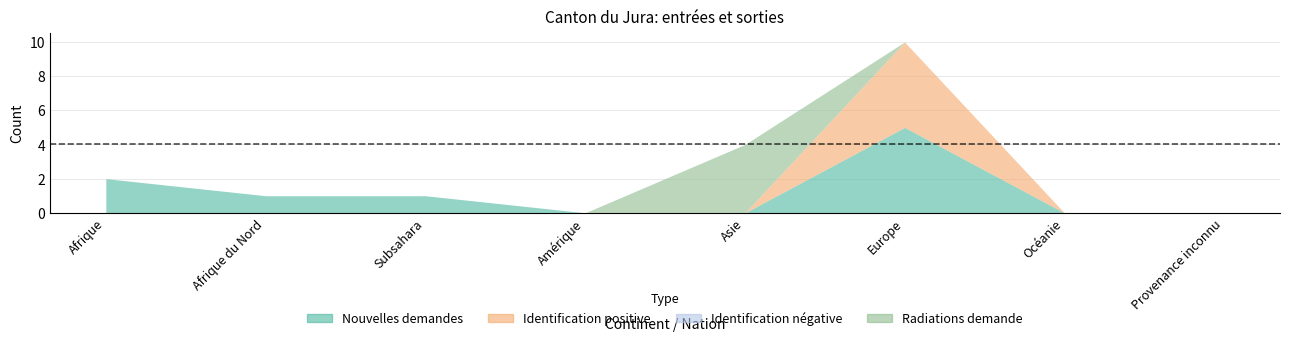

Reading left to right, list all the values displayed in this chart.

Nouvelles demandes: Afrique=2	Afrique du Nord=1	Subsahara=1	Amérique=0	Asie=0	Europe=5	Océanie=0	Provenance inconnu=0
Identification positive: Afrique=0	Afrique du Nord=0	Subsahara=0	Amérique=0	Asie=0	Europe=5	Océanie=0	Provenance inconnu=0
Identification négative: Afrique=0	Afrique du Nord=0	Subsahara=0	Amérique=0	Asie=0	Europe=0	Océanie=0	Provenance inconnu=0
Radiations demande: Afrique=0	Afrique du Nord=0	Subsahara=0	Amérique=0	Asie=4	Europe=0	Océanie=0	Provenance inconnu=0